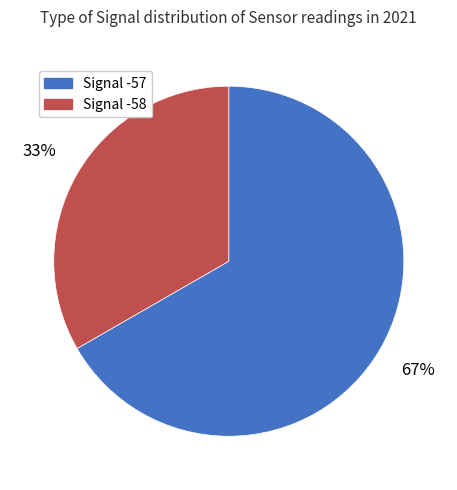

To the nearest percent, what is the average slice percentage?

50%